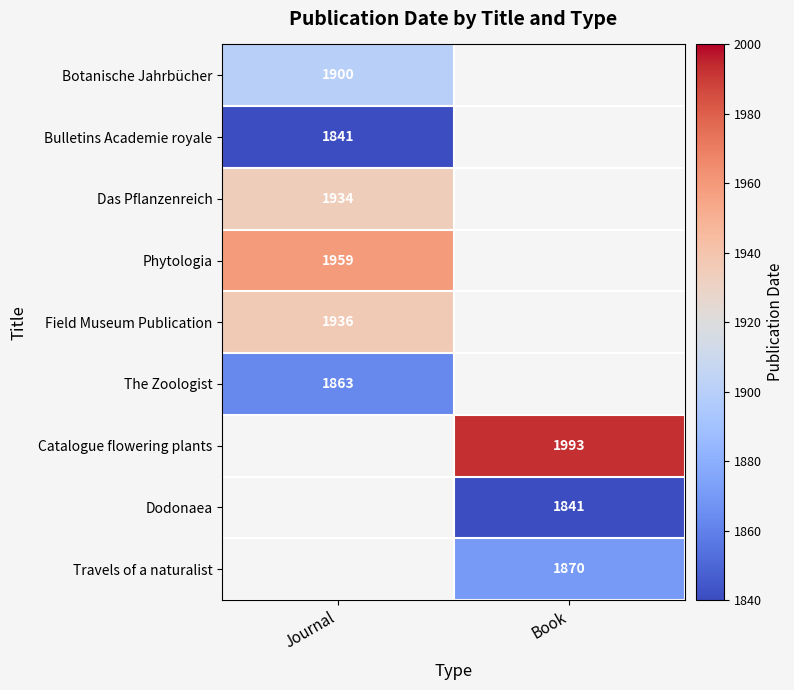

Is it true that The Zoologist equals 1863 at Journal?

True